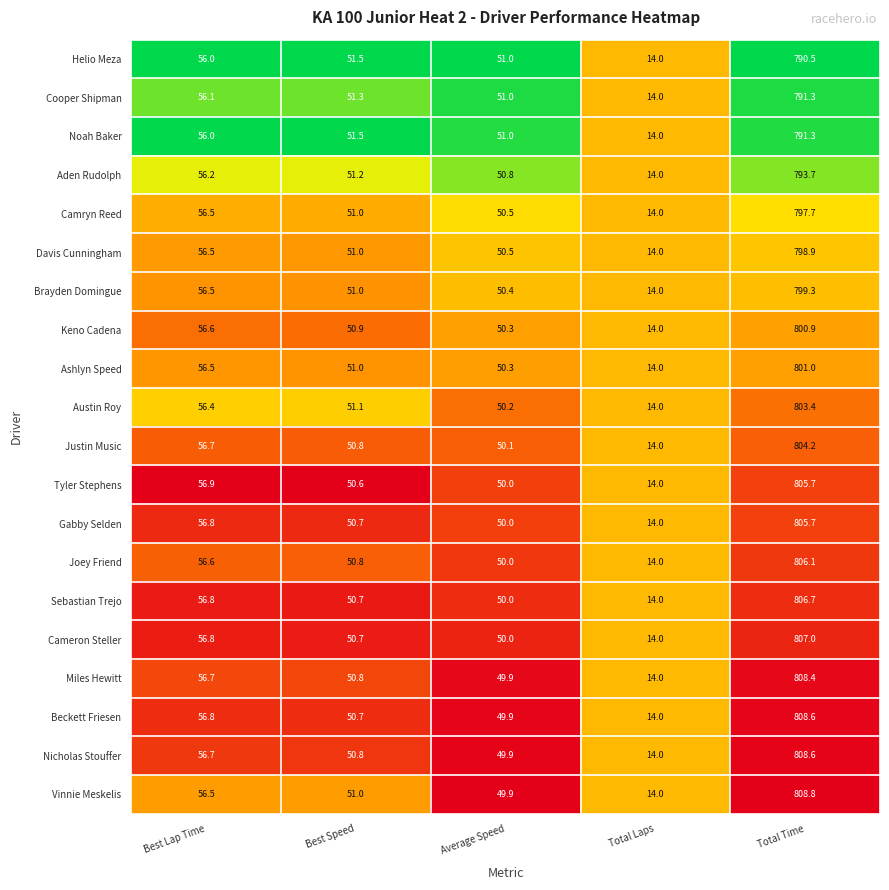

Which label corresponds to the largest value in the chart?

Total Time